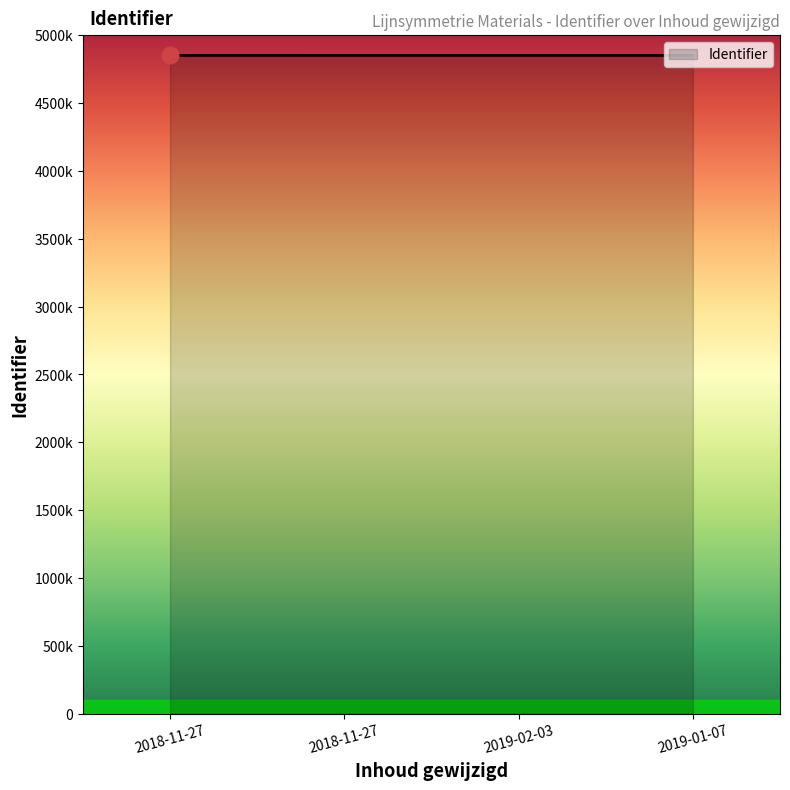

True or false: there are more than 2 points higher than both neighbors.

False